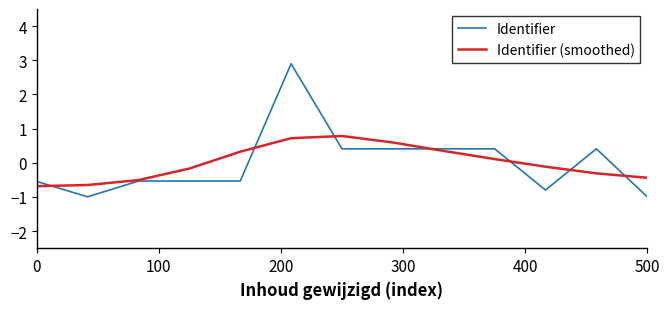

List the series in order of their peak value, lowest first.

Identifier (smoothed), Identifier